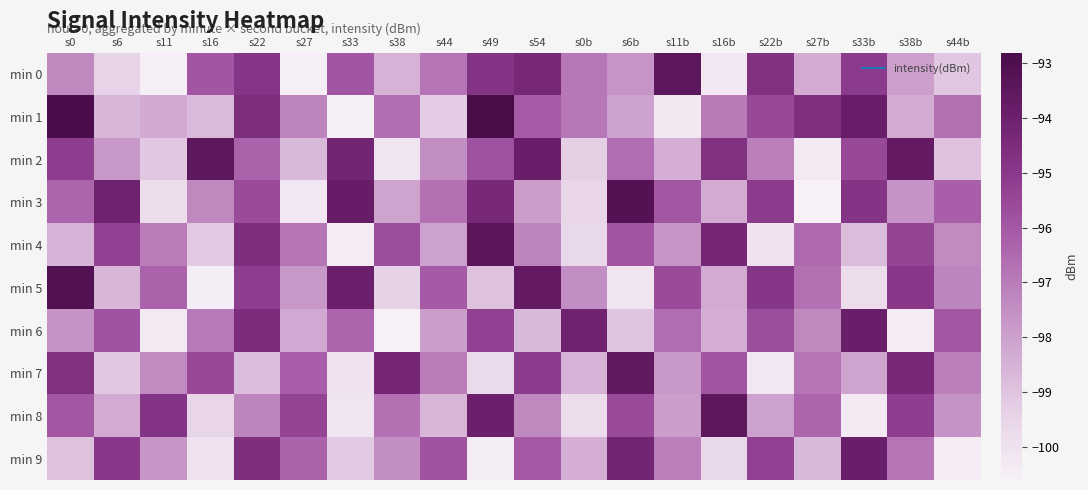

What is the greatest value displayed?

-92.8